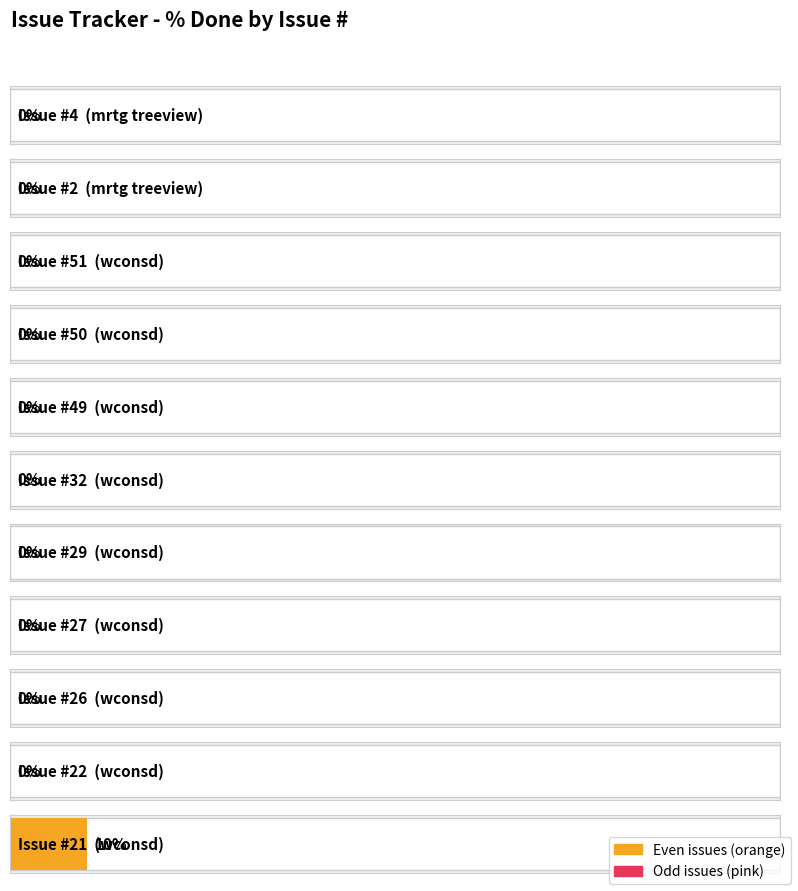

What is the label of the 3rd bar from the left?

51